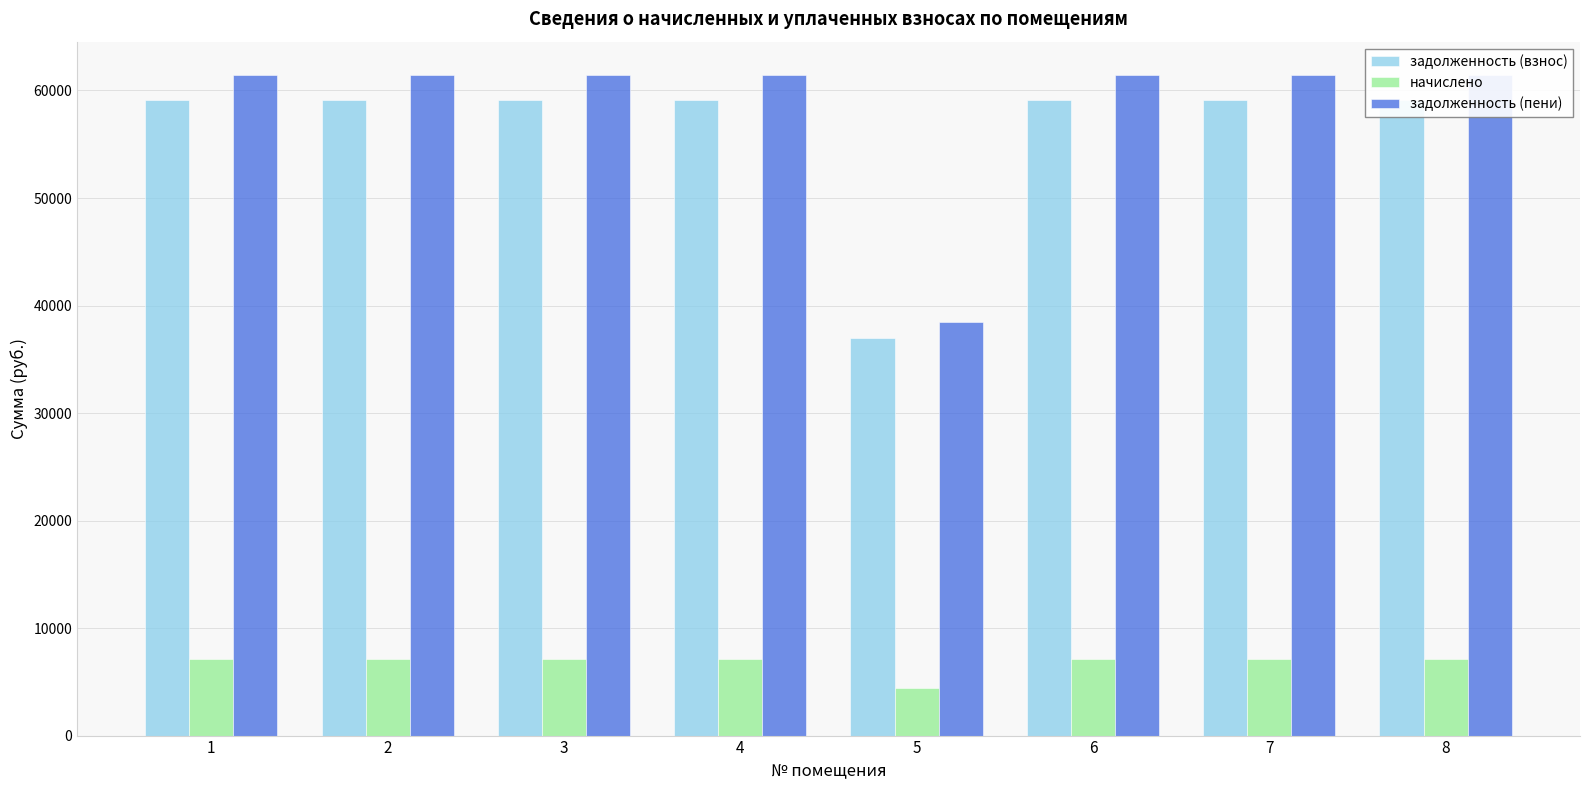

What is the minimum value for задолженность (взнос)?

37006.6